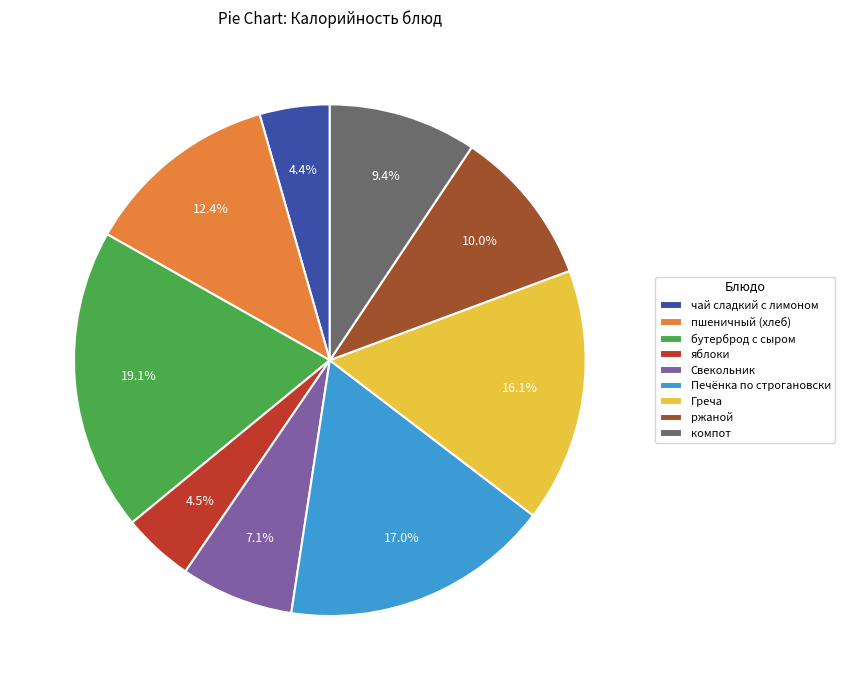

To the nearest percent, what is the difference between the largest and smallest slice percentages?

15%